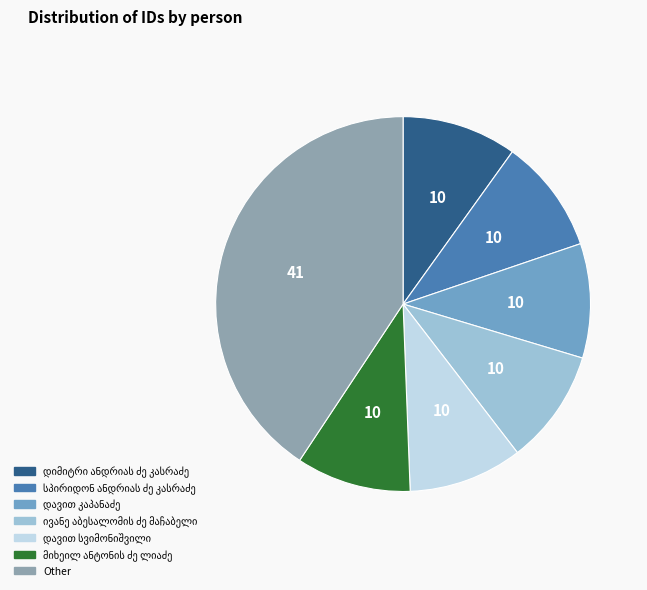

Is there a majority slice in this chart?

No